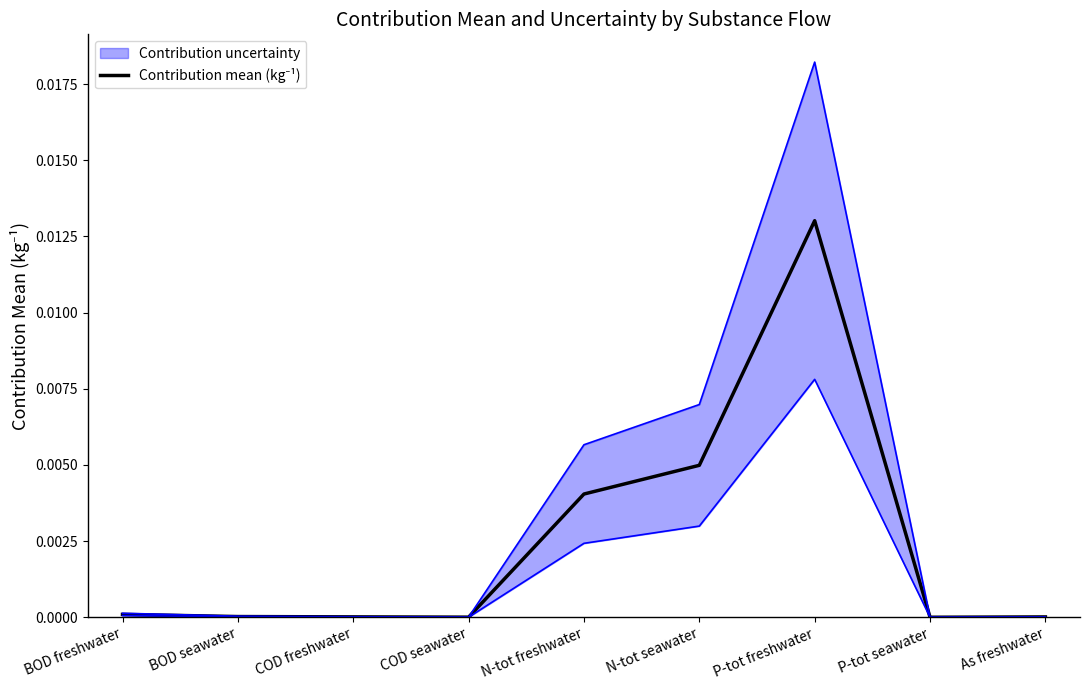

What position from the right is BOD freshwater?

9